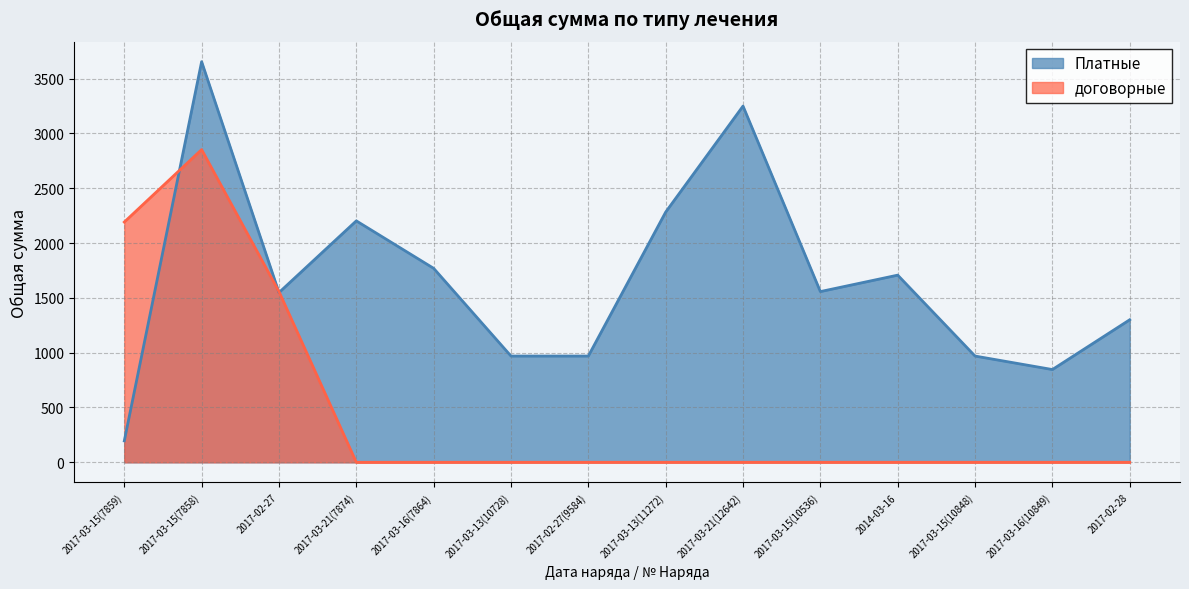

The value of договорные at 2017-02-27 is 411. True or false?

False